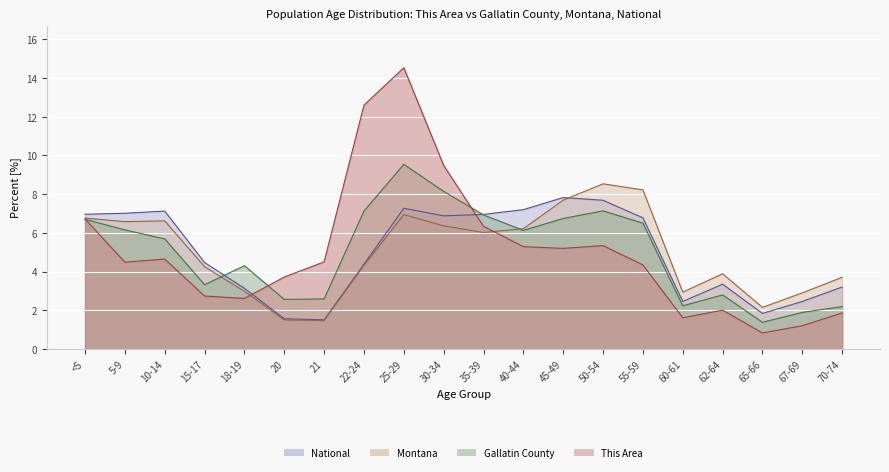

What is the value of the Gallatin County point at the 17th from the left?

2.8